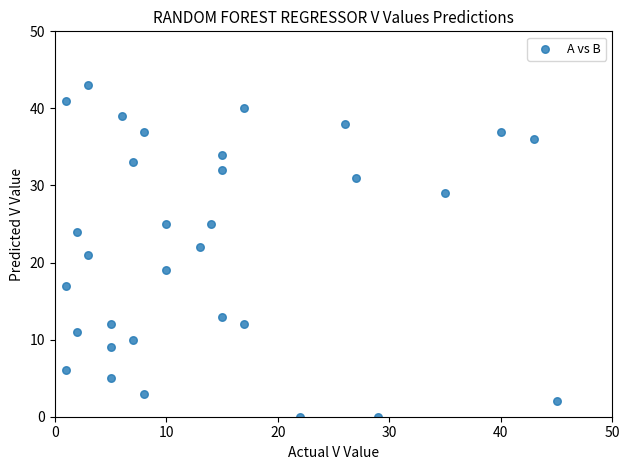

What is the range of Y values (max minus min)?

43